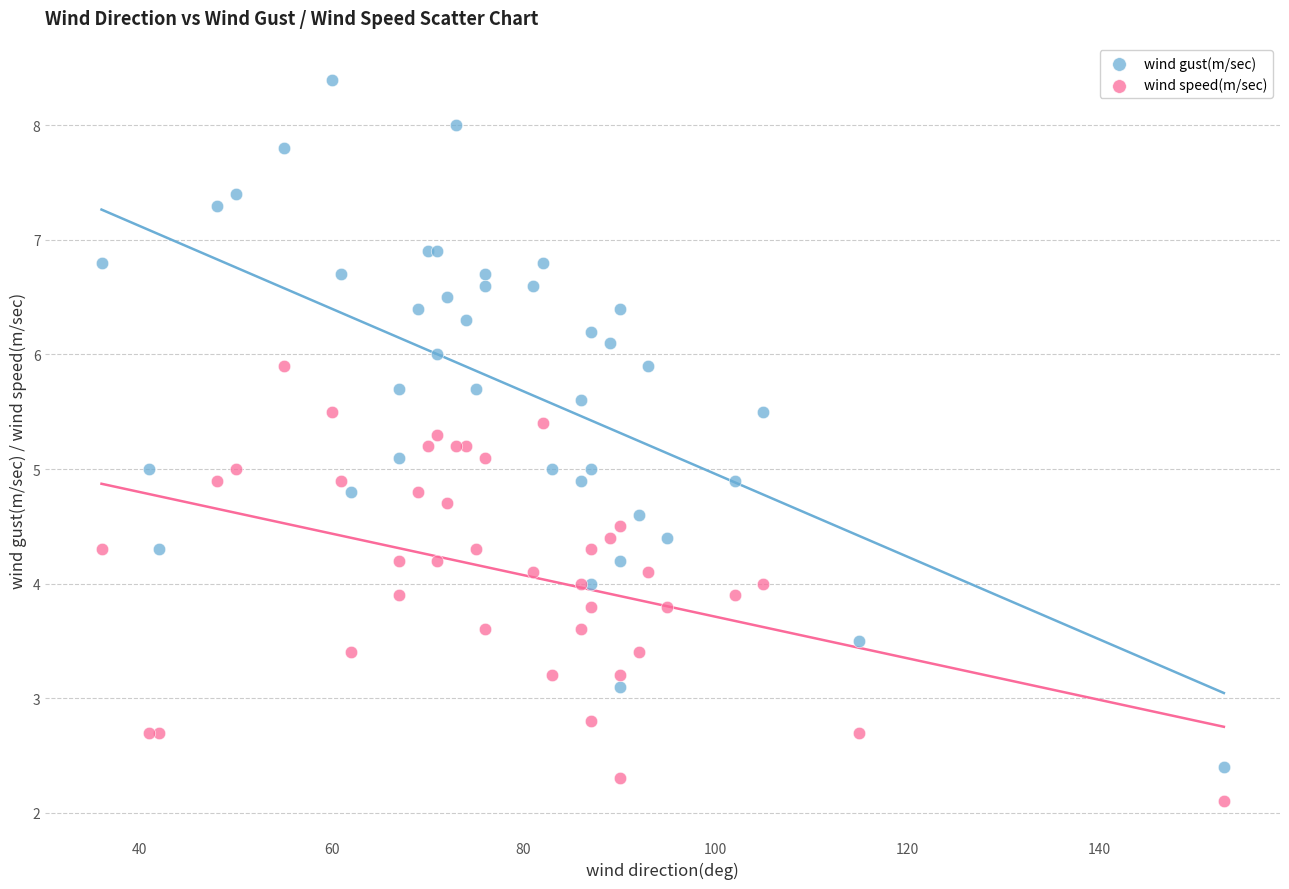

Which series reaches the minimum Y coordinate?

wind speed(m/sec)